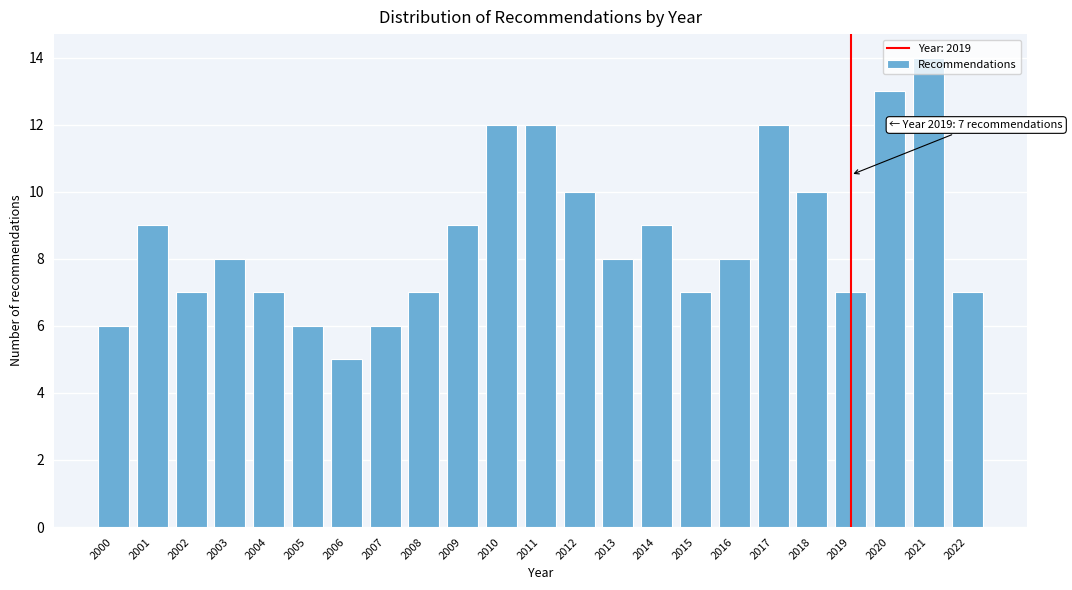

Which has a higher value, 2002 or 2005?

2002